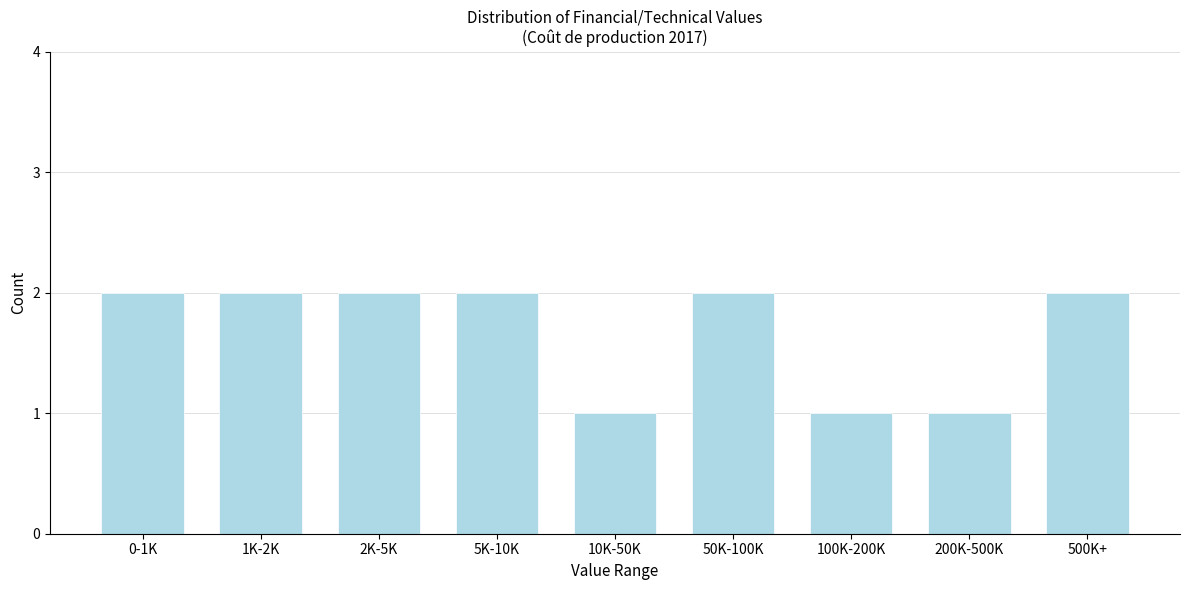

Reading left to right, transcribe all the data shown in this chart.

0-1K=2	1K-2K=2	2K-5K=2	5K-10K=2	10K-50K=1	50K-100K=2	100K-200K=1	200K-500K=1	500K+=2